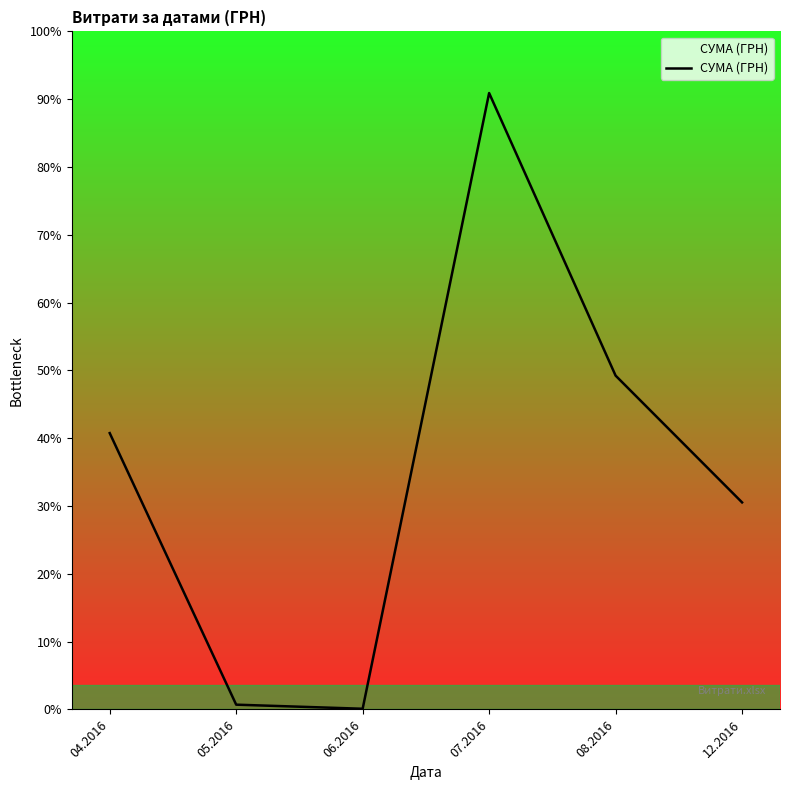

Does the chart have visible grid lines?

No